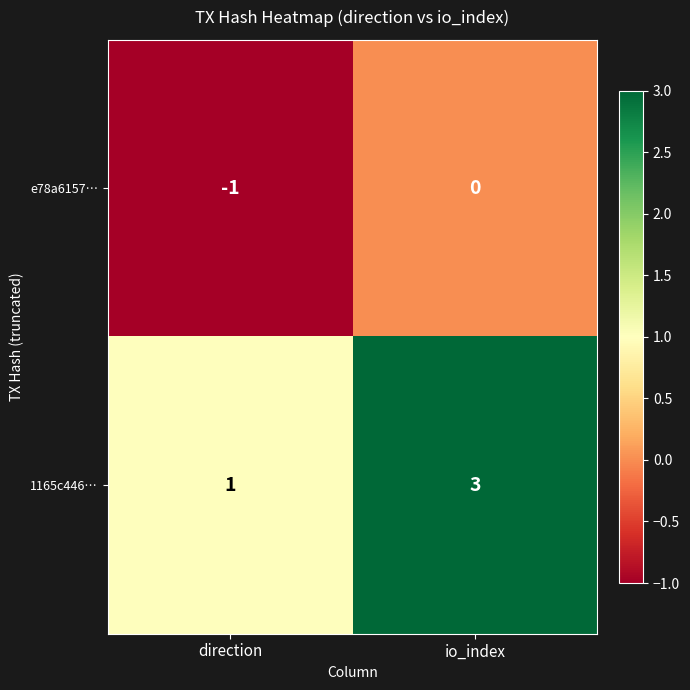

Rank the series by their average value, from highest to lowest.

1165c446…, e78a6157…